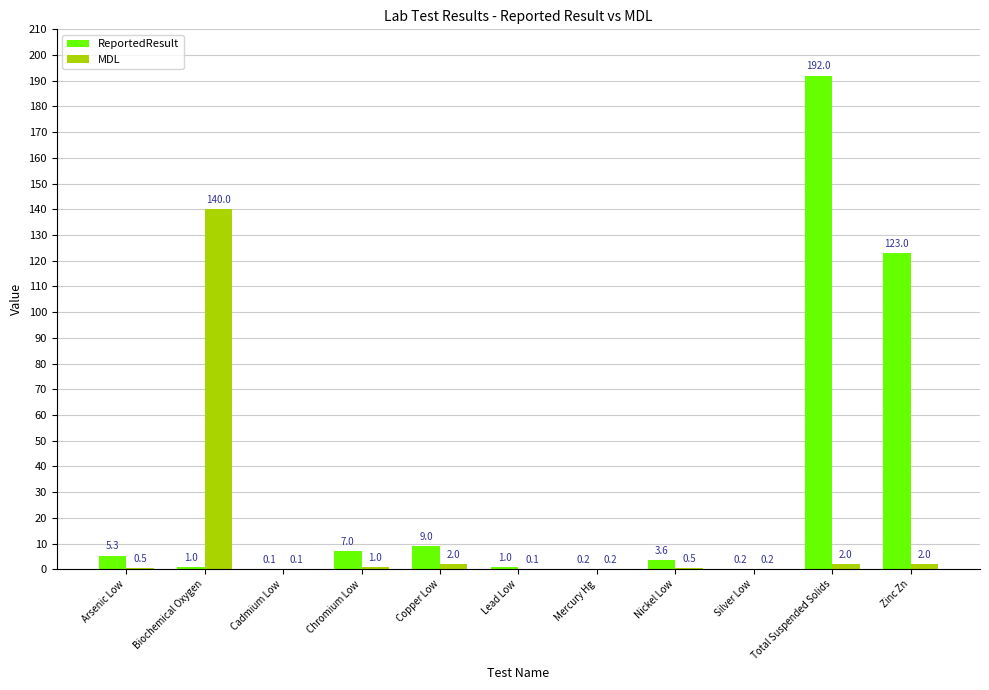

At which label does ReportedResult reach its peak?

Total Suspended Solids